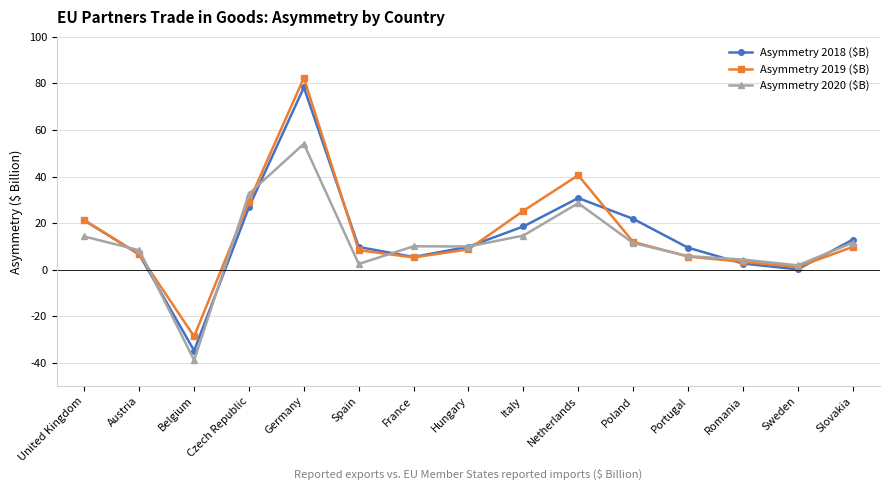

The Asymmetry 2019 ($B) series shows 129.6 at Germany. True or false?

False